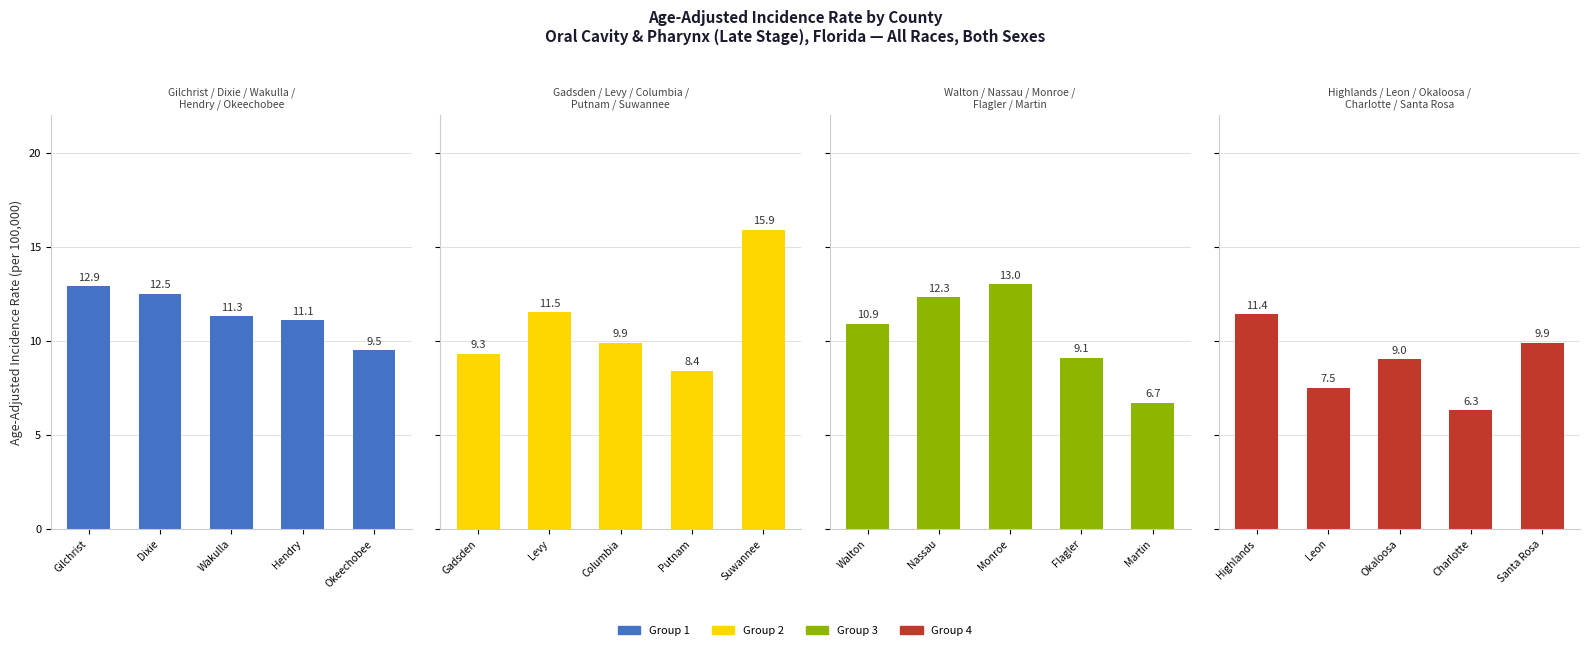

How many data points in Group 2 are less than 9?

1